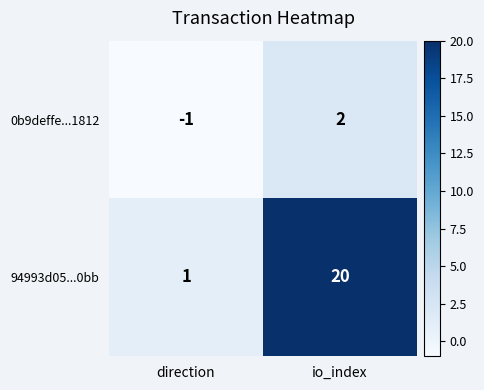

What is the greatest value displayed?

20